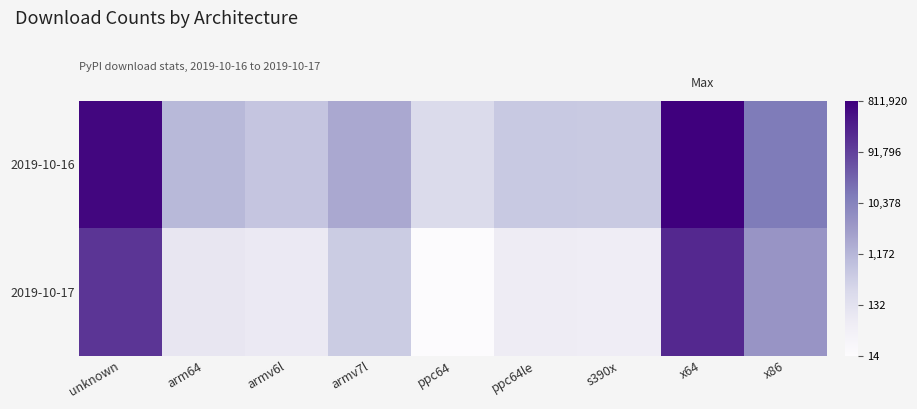

Between unknown and armv7l, which is larger?

unknown